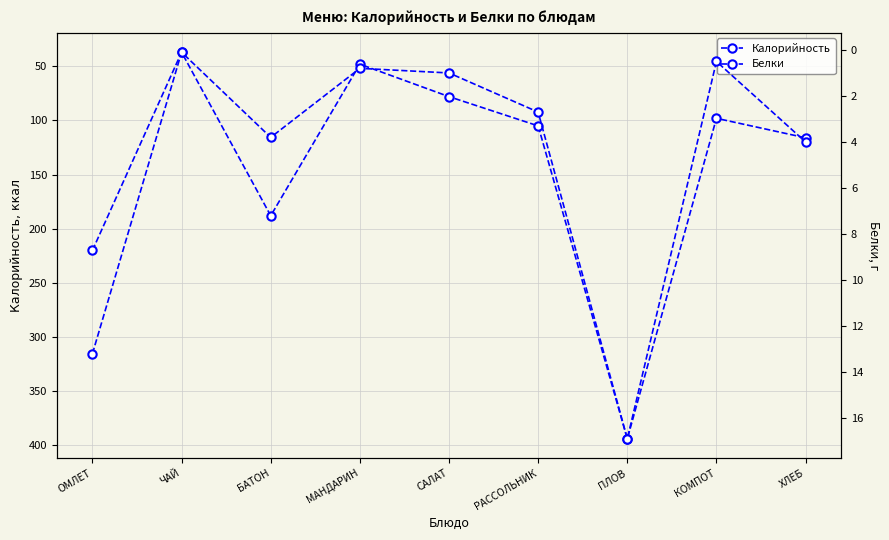

What position from the left is ПЛОВ?

7